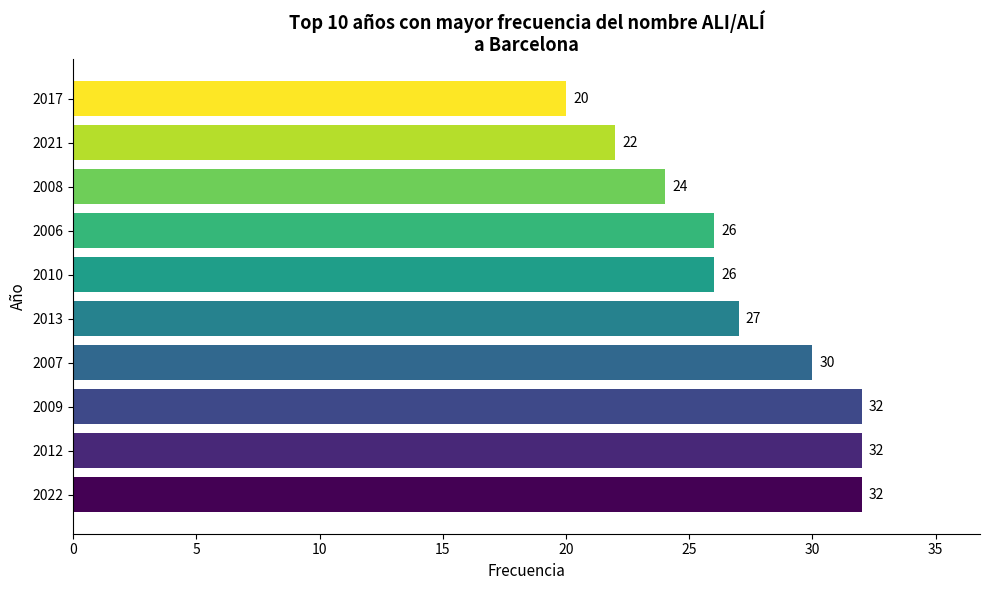

The chart shows a value of 48 at 2007. True or false?

False